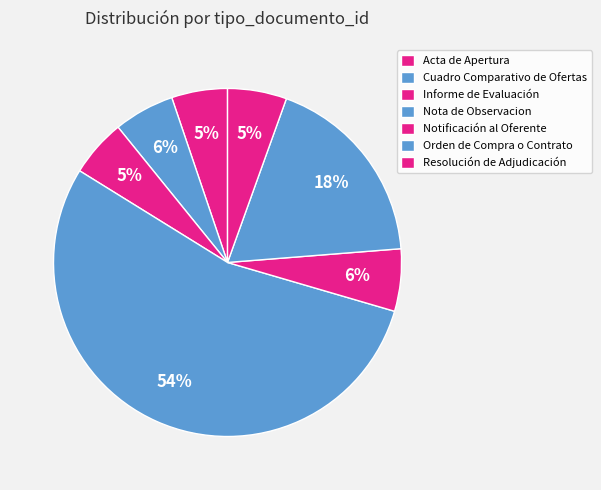

Does Nota de Observacion account for over 50% of the chart?

Yes